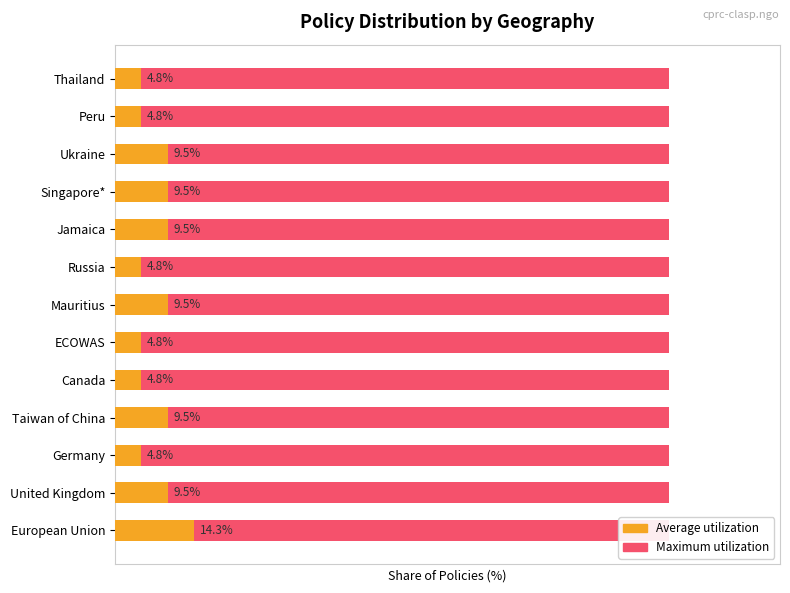

Which series has the largest range (max minus min)?

Average utilization